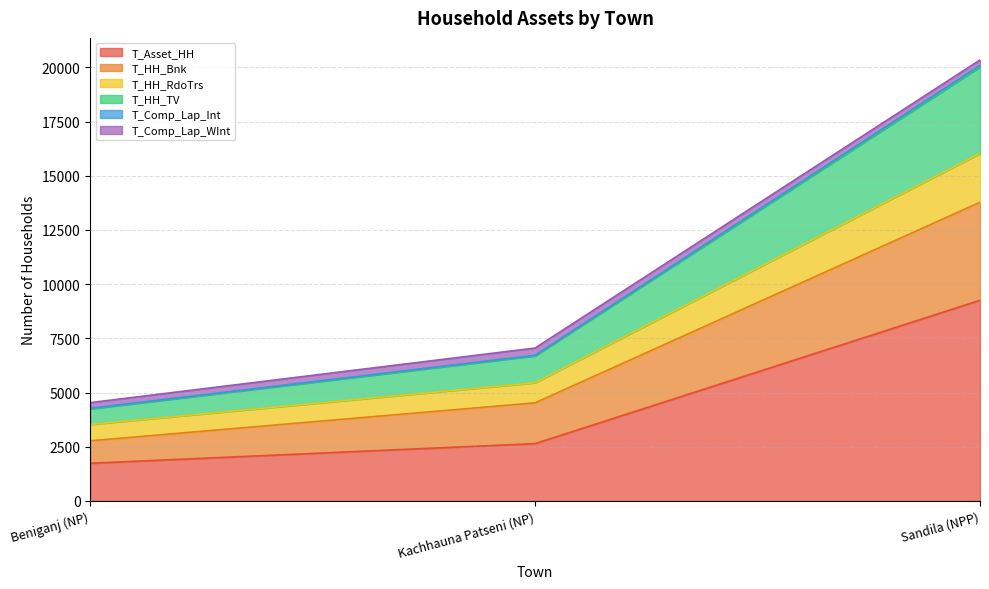

Which category has the highest value in the T_Asset_HH series?

Sandila (NPP)